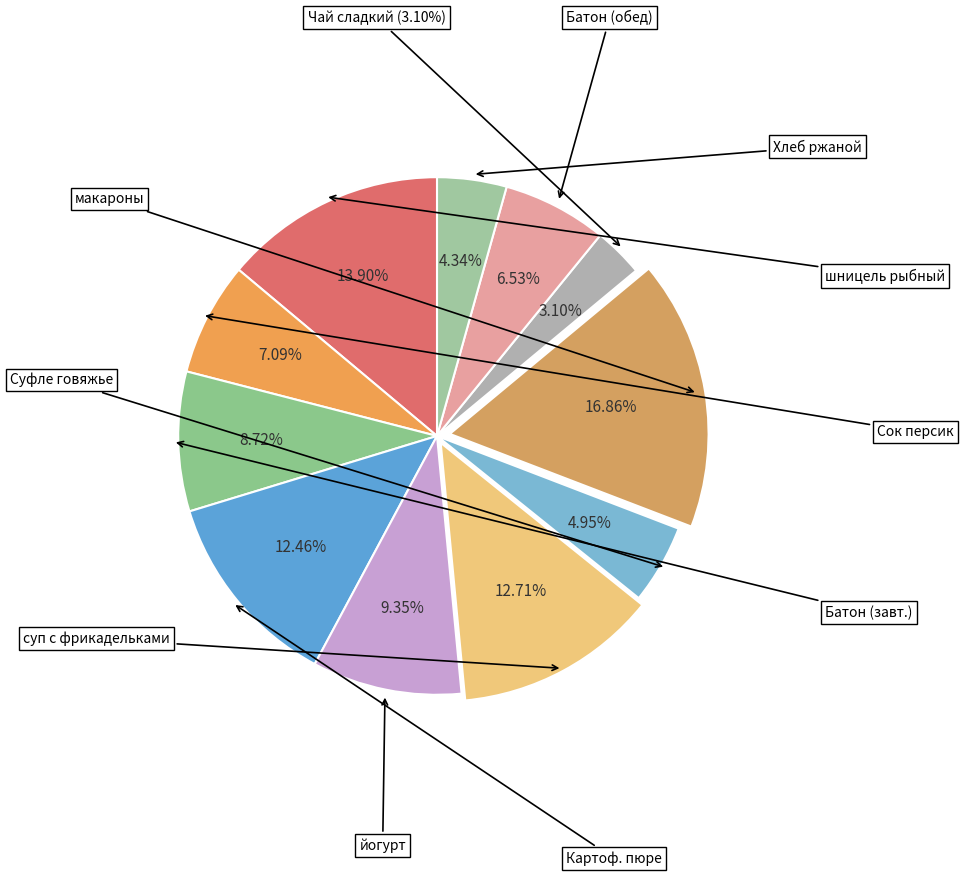

What is the change in value from Батон (завтрак) to Хлеб ржаной?

-52.8